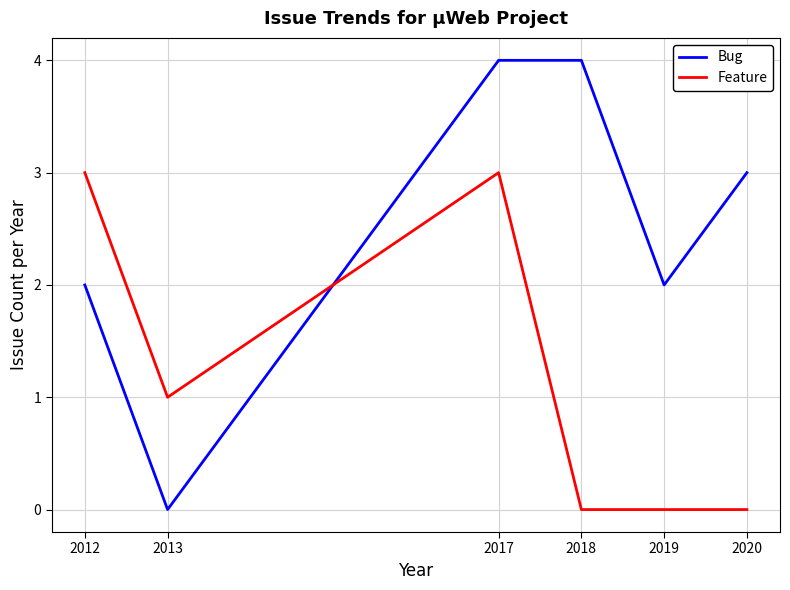

At which category does Feature reach its first local valley?

2013